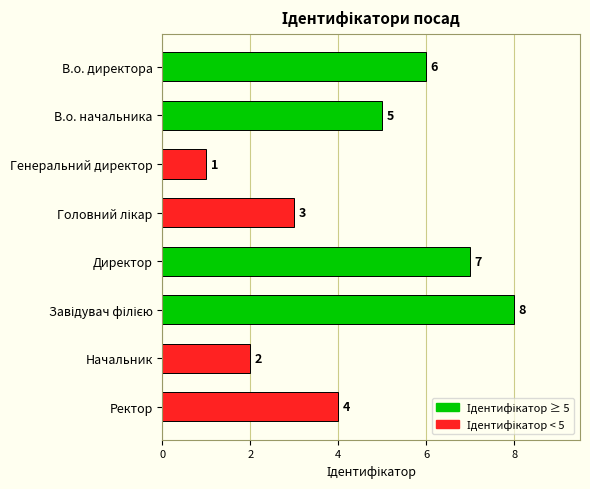

How many data points are less than 5?

4